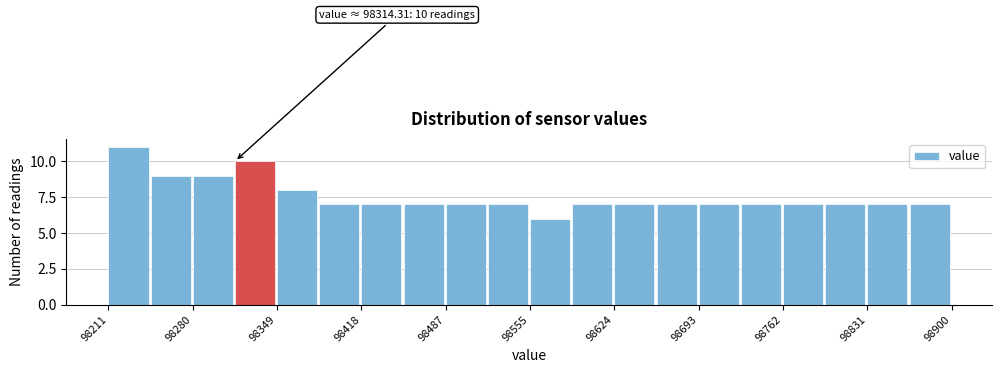

Around what value on the x-axis is the tallest bar? Give the approximate position of its centre, as read against the axis.

98230